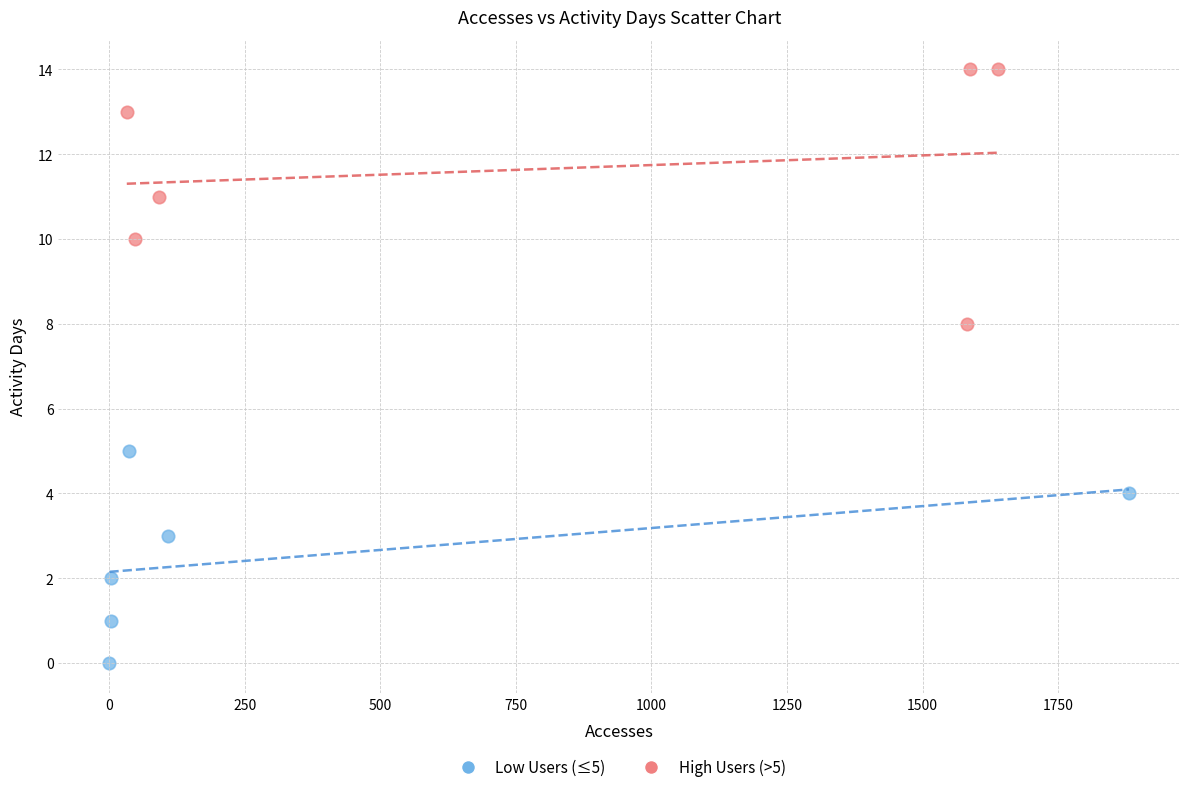

Which series has the largest Y range (max minus min)?

High Users (>5)